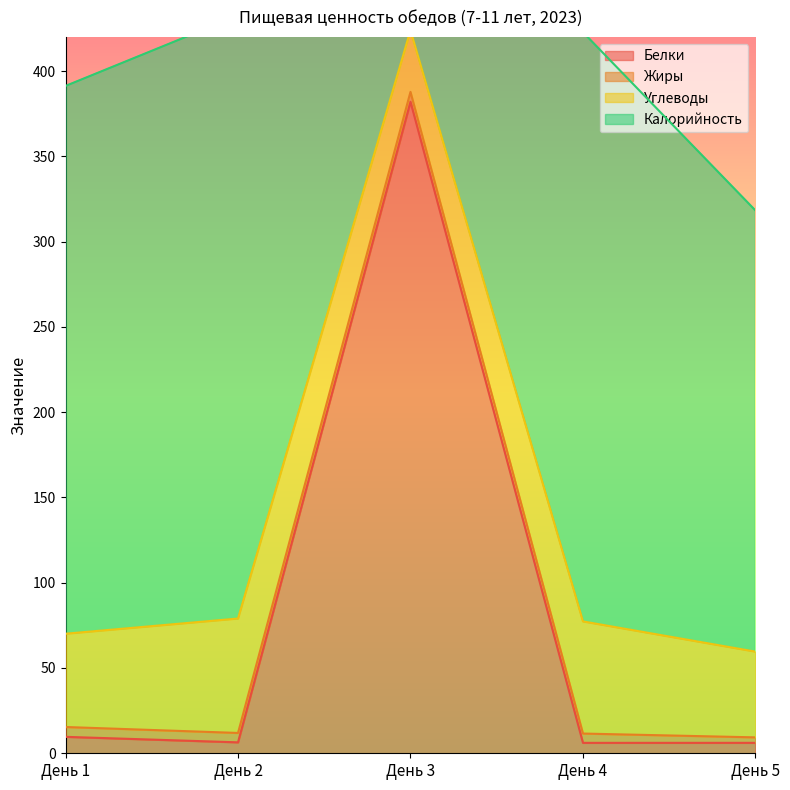

Which category has the highest value in the Белки series?

День 3